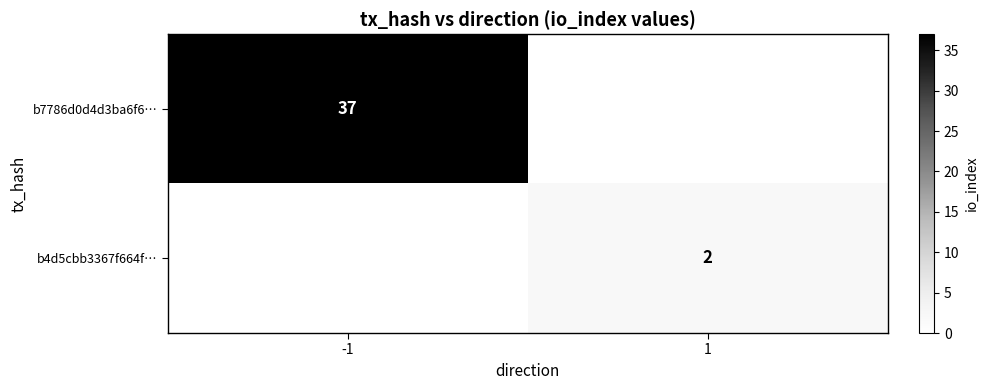

The b7786d0d4d3ba6f6… series shows 50 at -1. True or false?

False